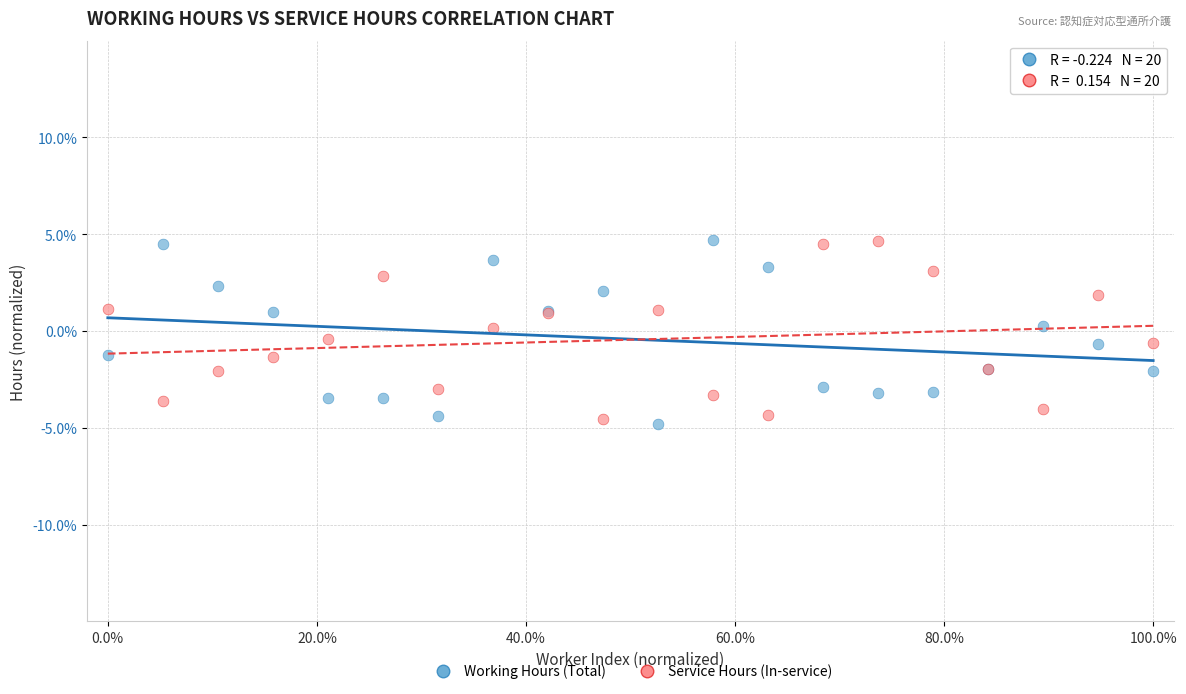

What are all the series names shown in the legend?

Working Hours (Total), Service Hours (In-service)